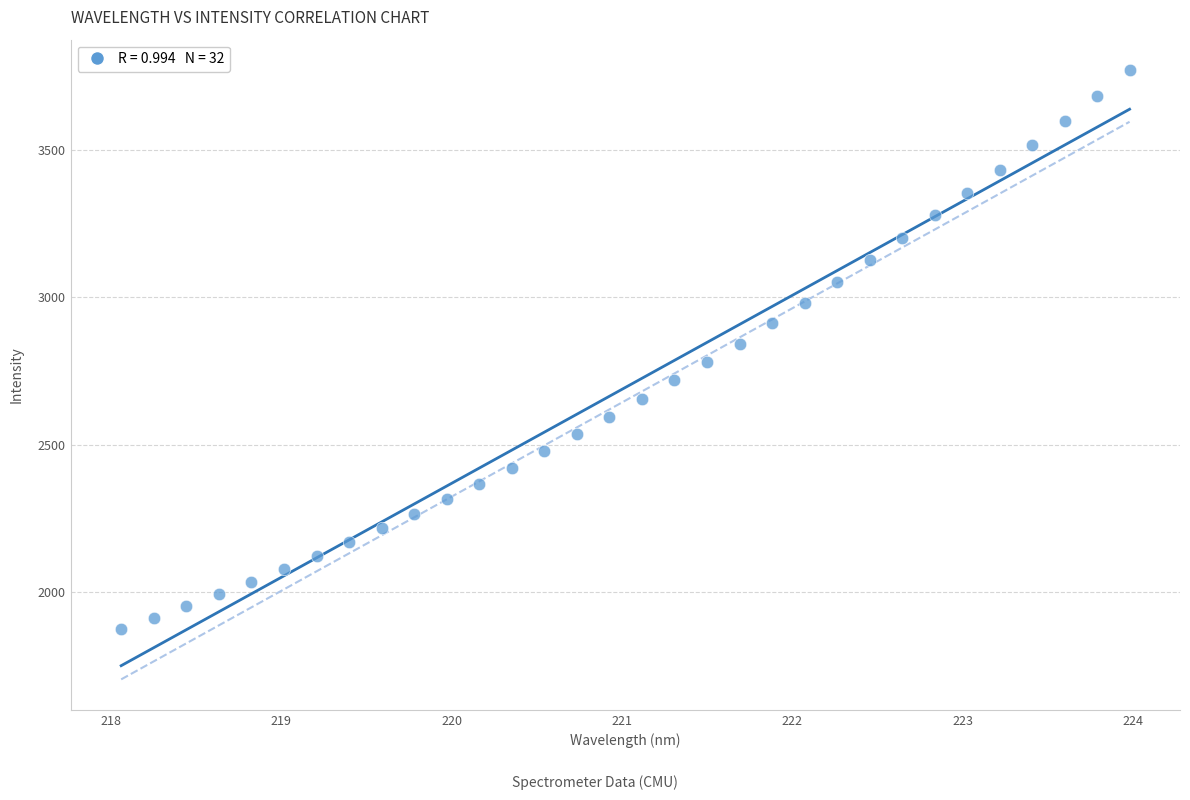

What is the range of Y values (max minus min)?

1897.7